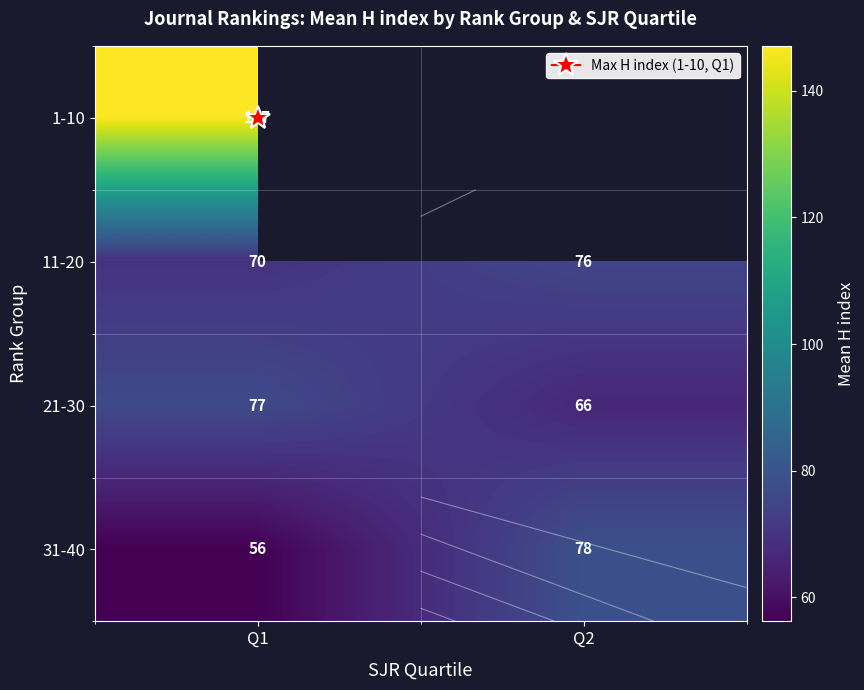

Rank the series by their average value, from highest to lowest.

1-10, 11-20, 21-30, 31-40